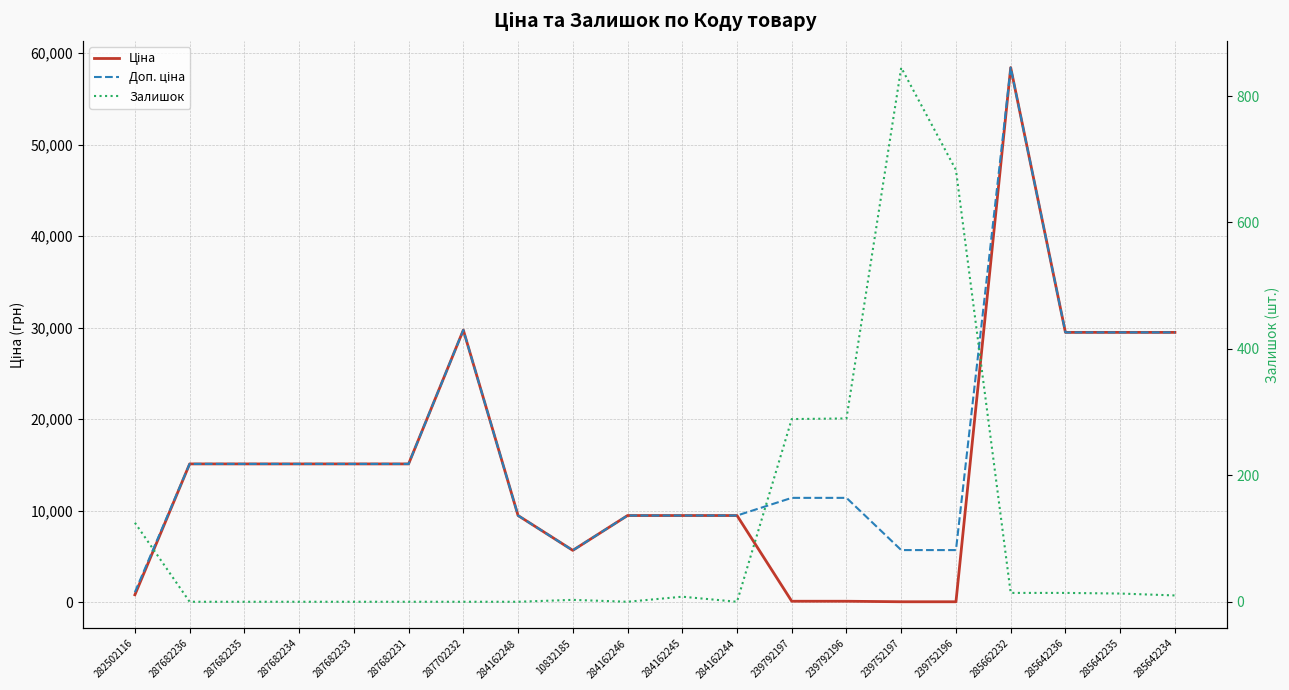

At 284162244, list the series in order from largest to smallest.

Ціна, Доп. ціна, Залишок